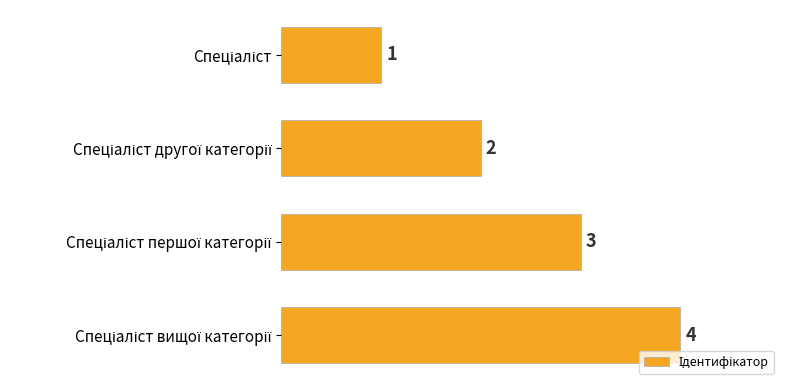

How many values are between 2 and 4?

3